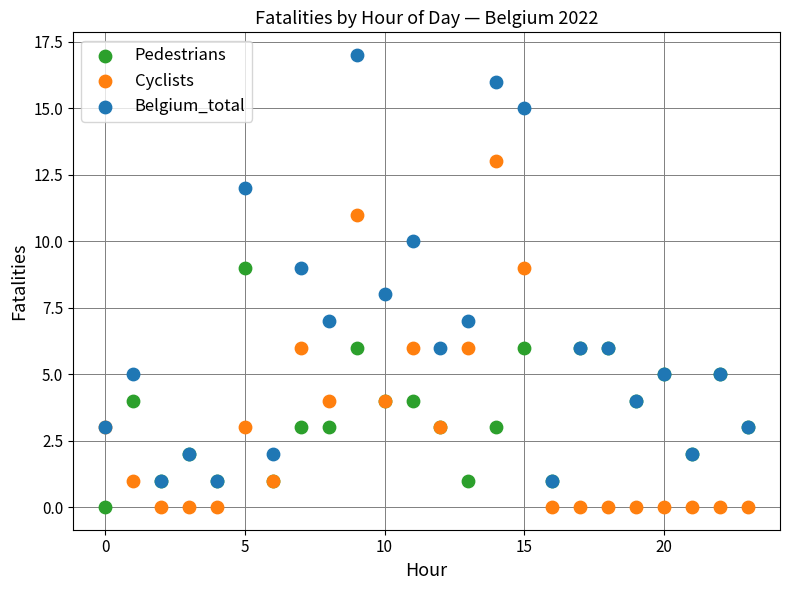

What are all the series names shown in the legend?

Pedestrians, Cyclists, Belgium_total